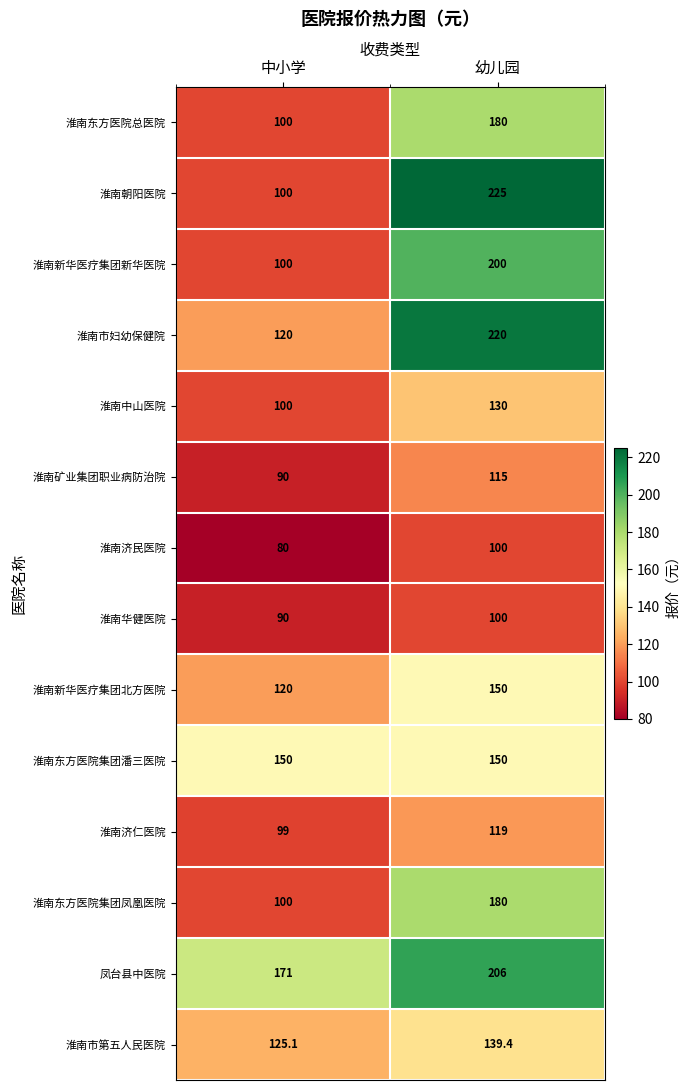

How many series are shown in this chart?

14